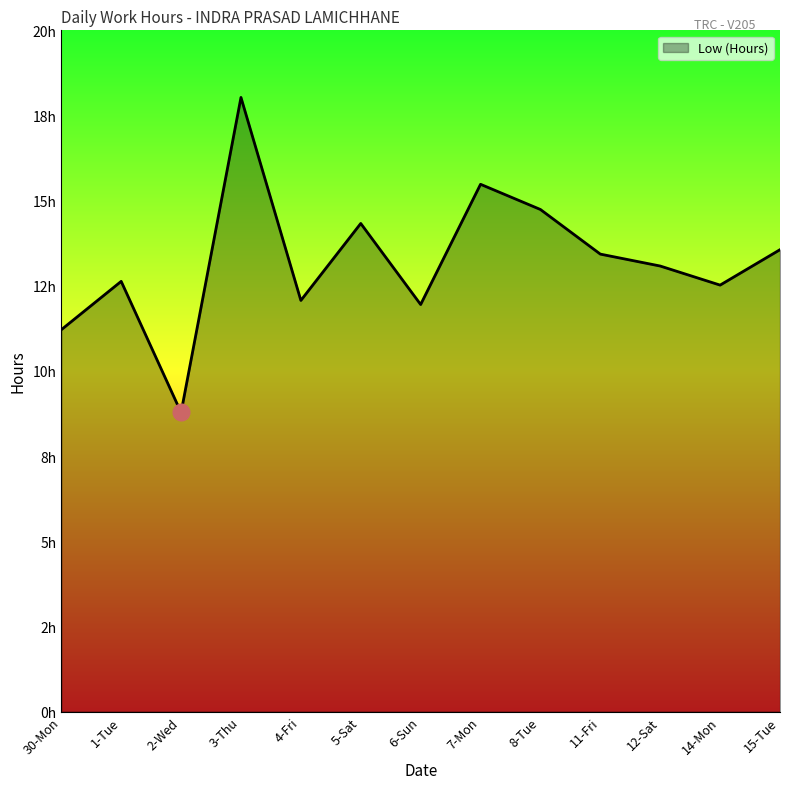

True or false: the data shows 7.1 at 14-Mon.

False